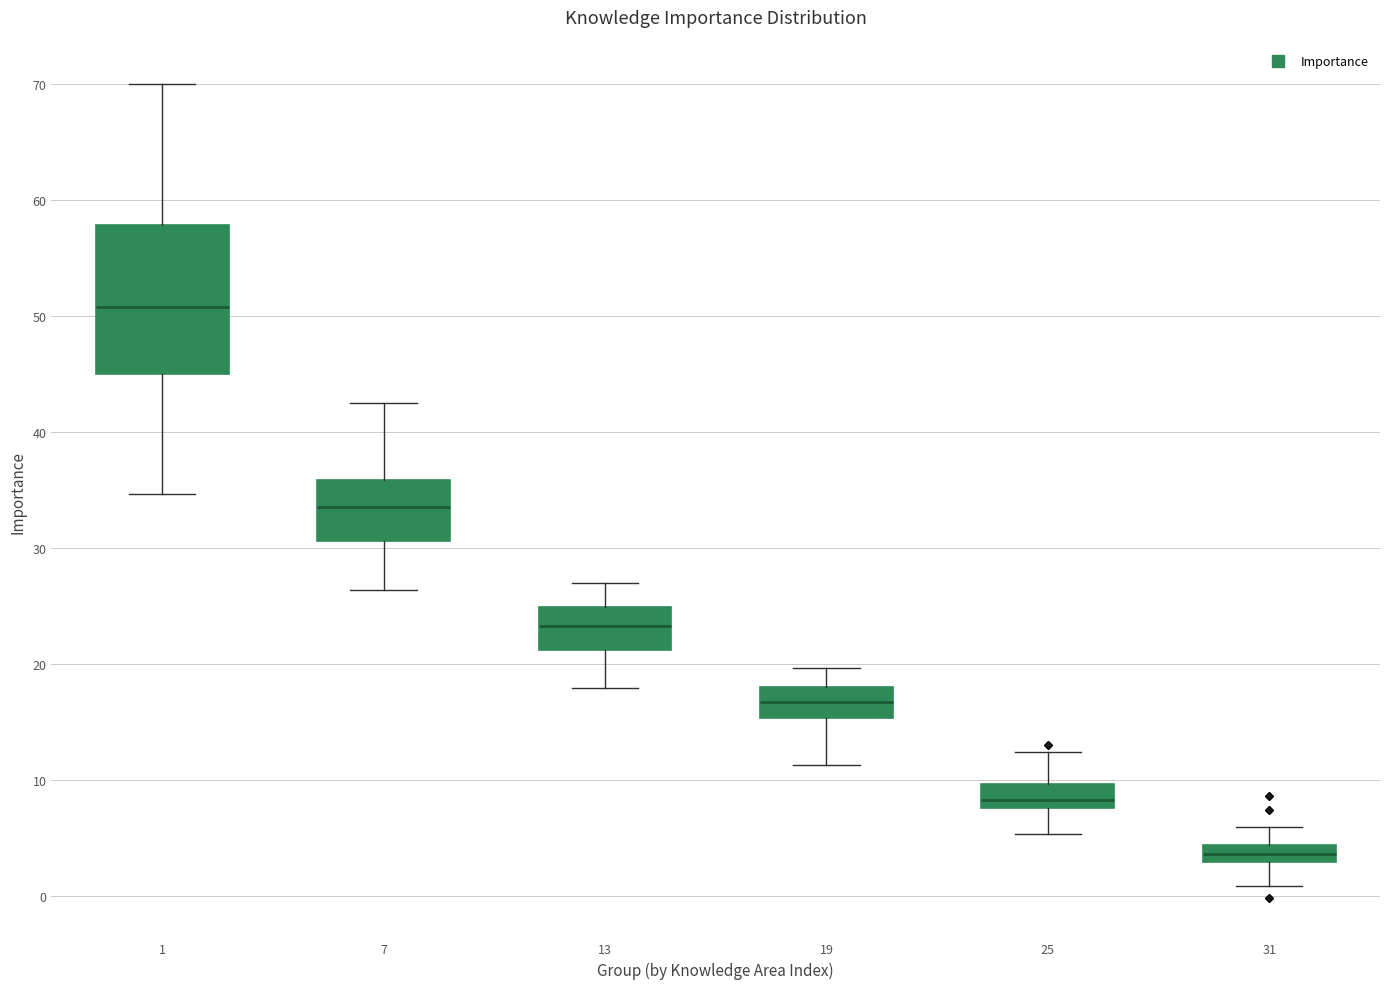

Which box has the highest median line?

1